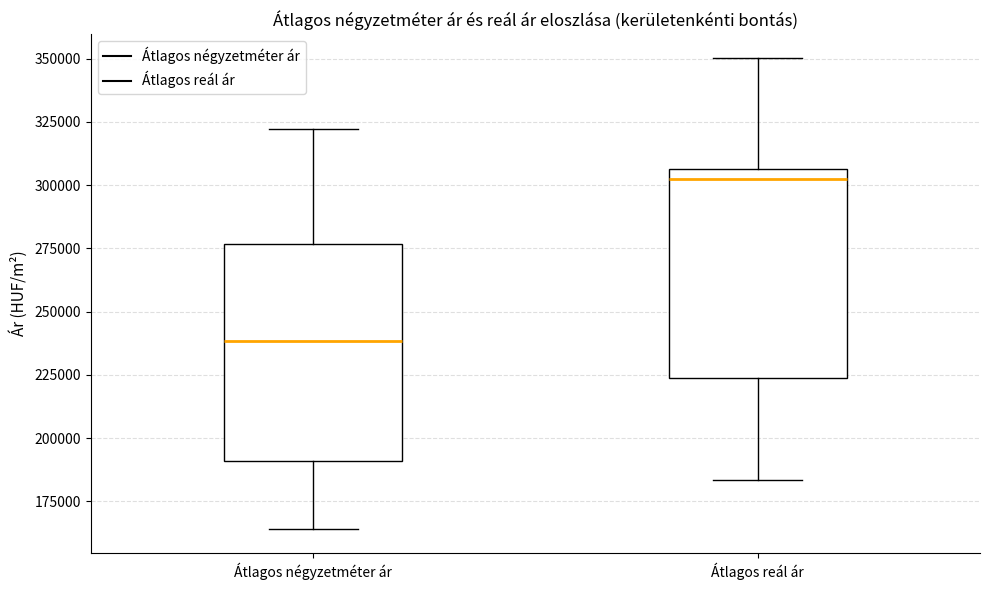

Which box's median line is the lowest?

Átlagos négyzetméter ár